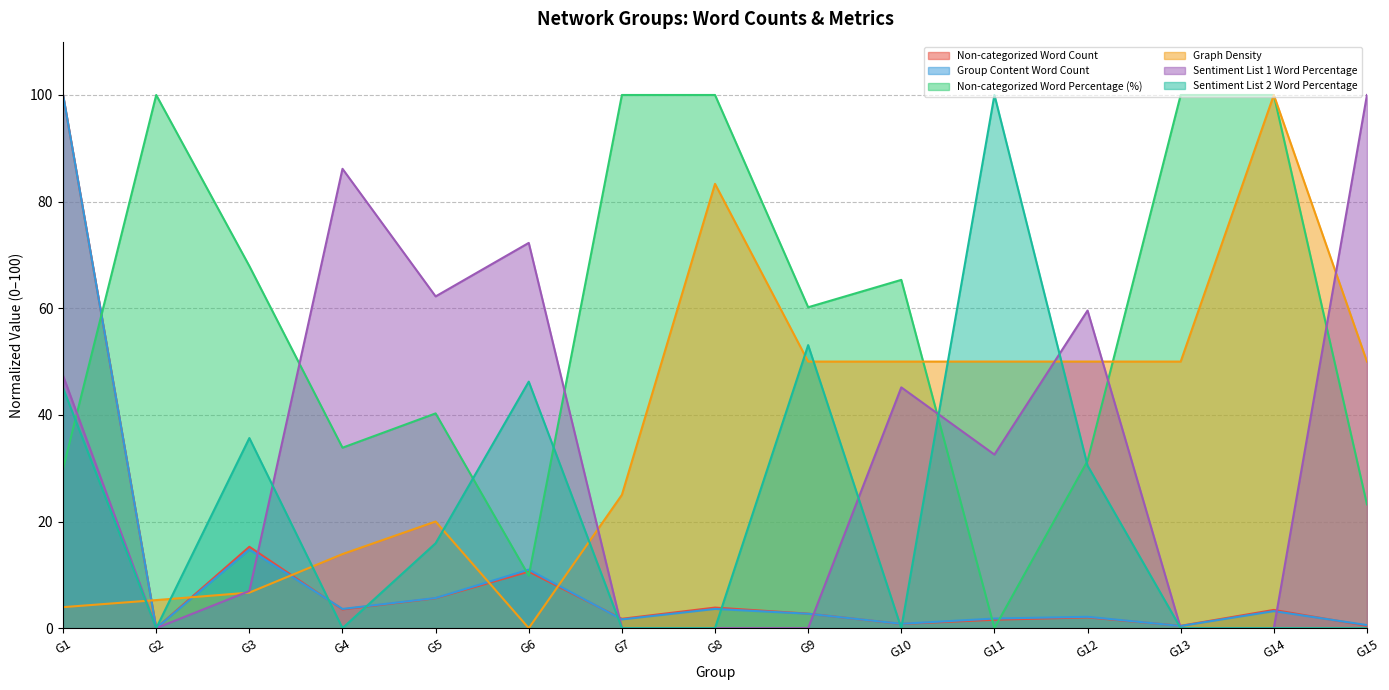

List the series in order of their peak value, highest first.

Non-categorized Word Count, Group Content Word Count, Non-categorized Word Percentage (%), Graph Density, Sentiment List 1 Word Percentage, Sentiment List 2 Word Percentage